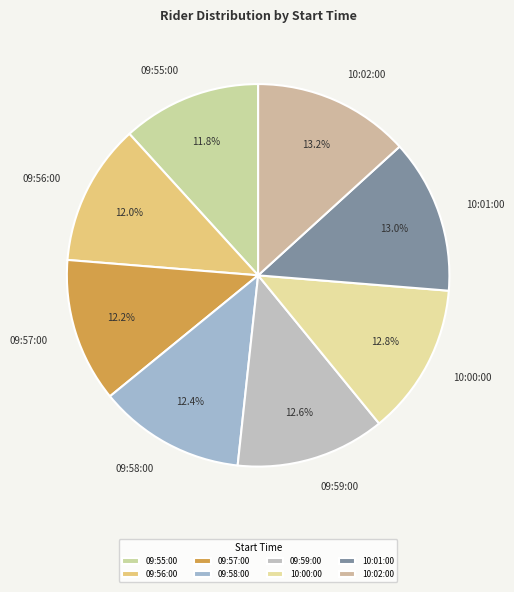

How many slices are in this pie chart?

8